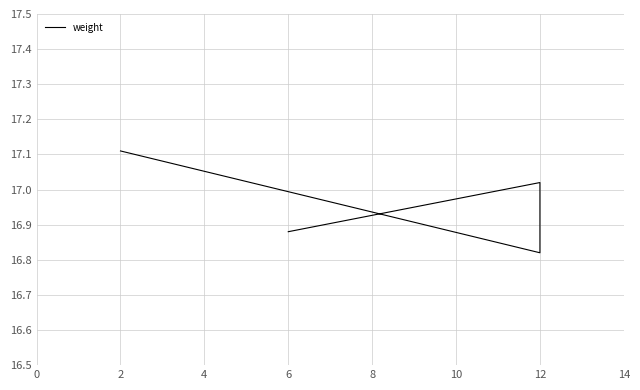

Is this an area chart (filled region under the line)?

No